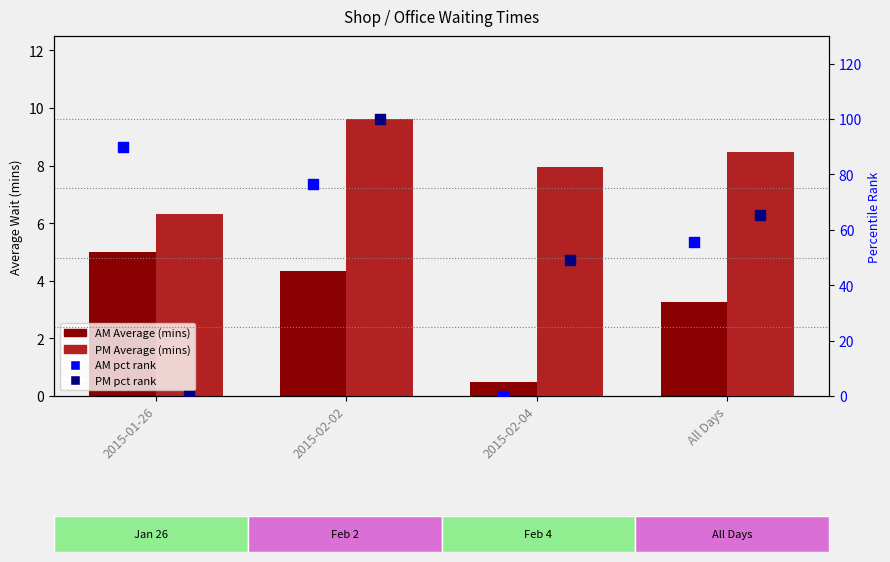

Which series has the widest spread of Y values?

PM pct rank